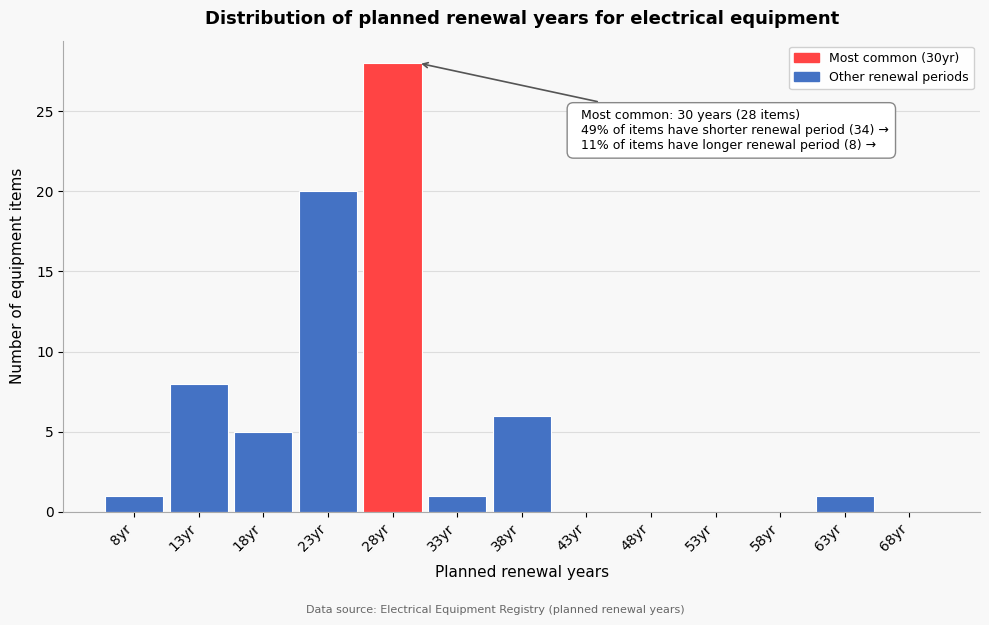

Over which range of the x-axis is the bar tallest?

25.5 to 30.5